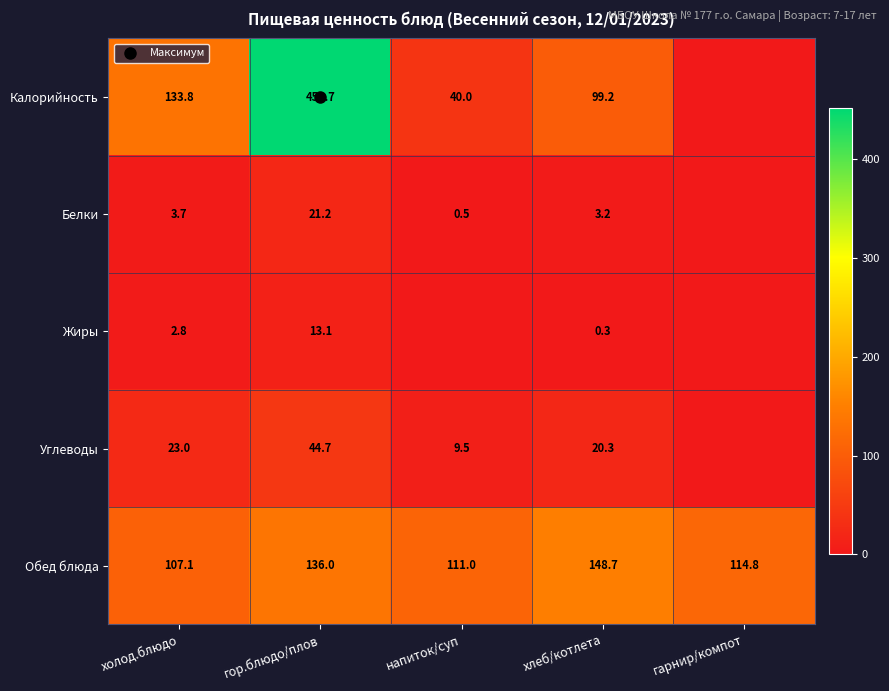

At which category is the sum across all series the highest?

гор.блюдо/плов